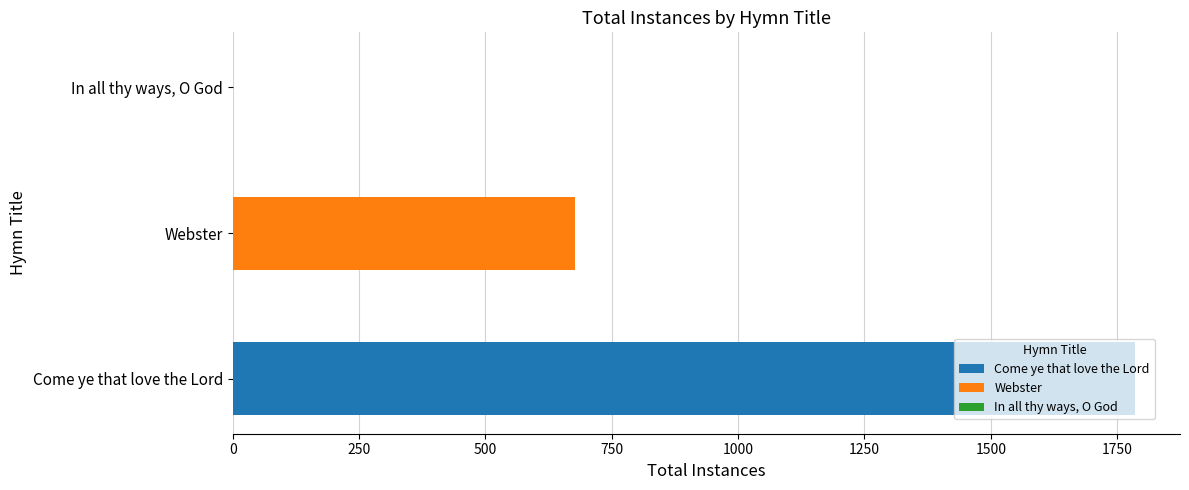

Reading left to right, list all the values displayed in this chart.

1785	677	1